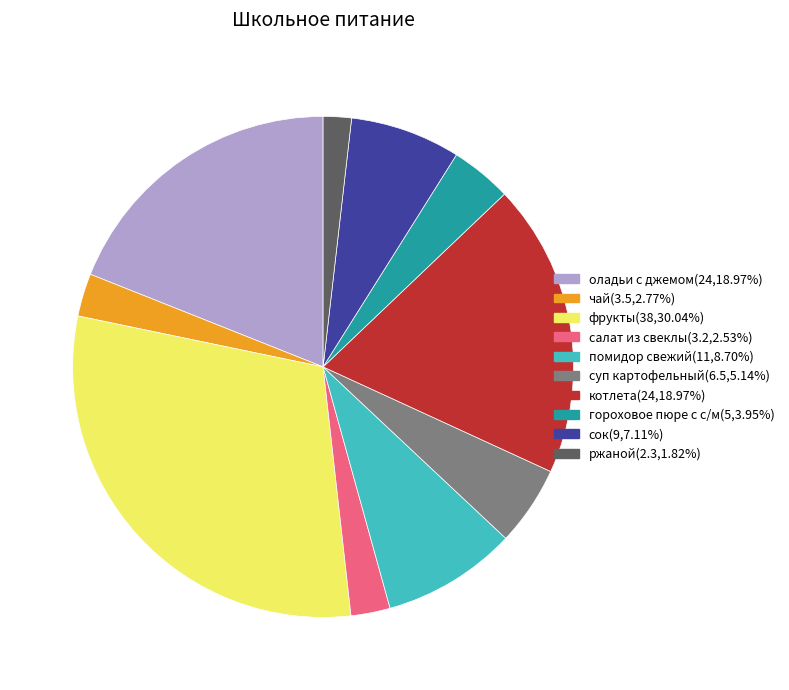

The оладьи с джемом slice represents 7% of the pie. True or false?

False